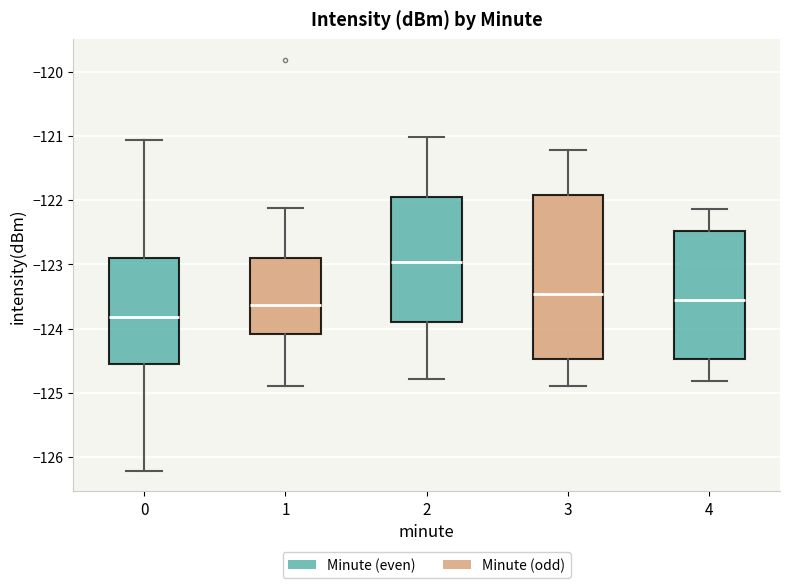

Which box is the tallest, from its lower edge to its upper edge?

3